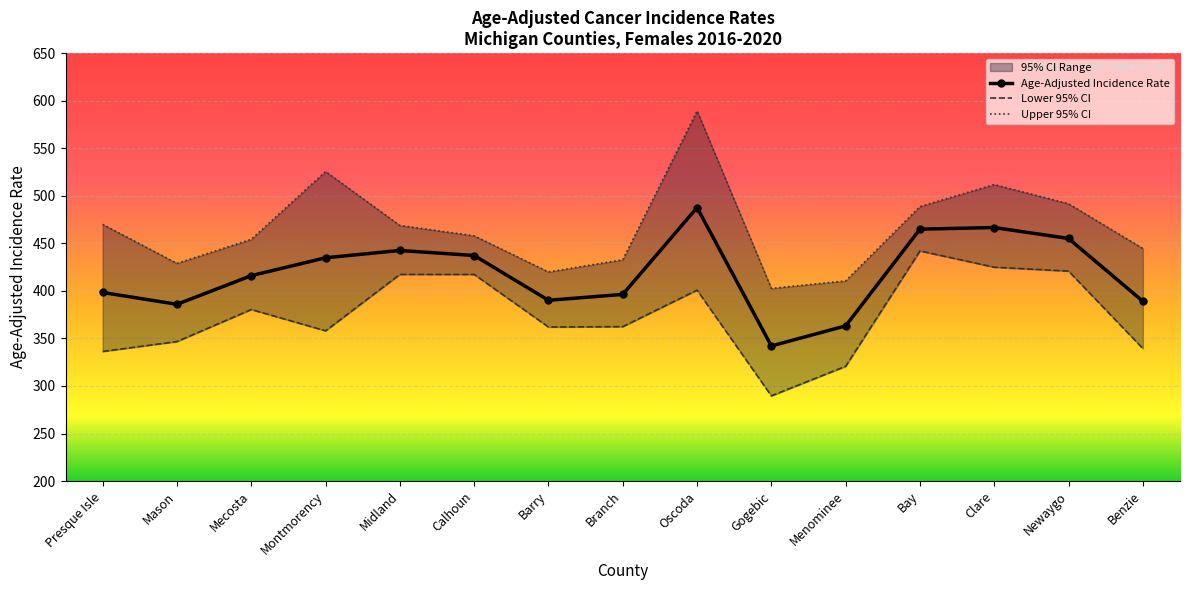

Count the number of categories in the chart.

15